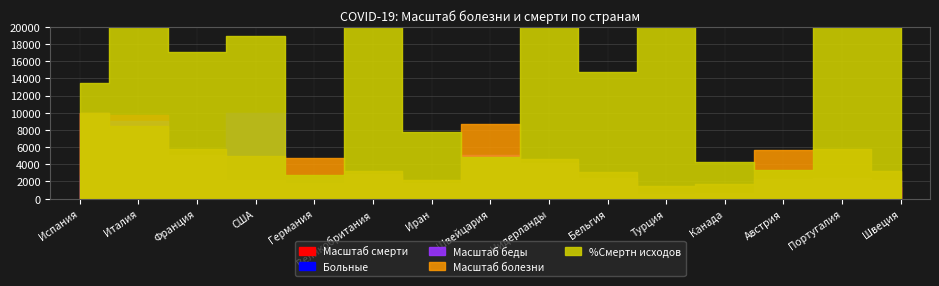

What is the label of the 4th point from the right?

Канада